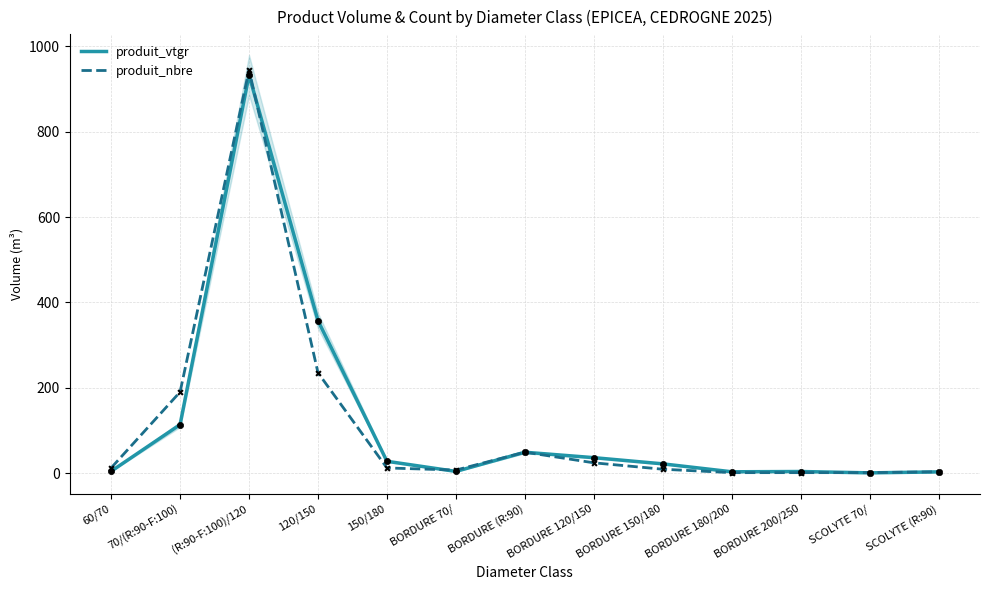

At which category is the sum across all series the highest?

(R:90-F:100)/120